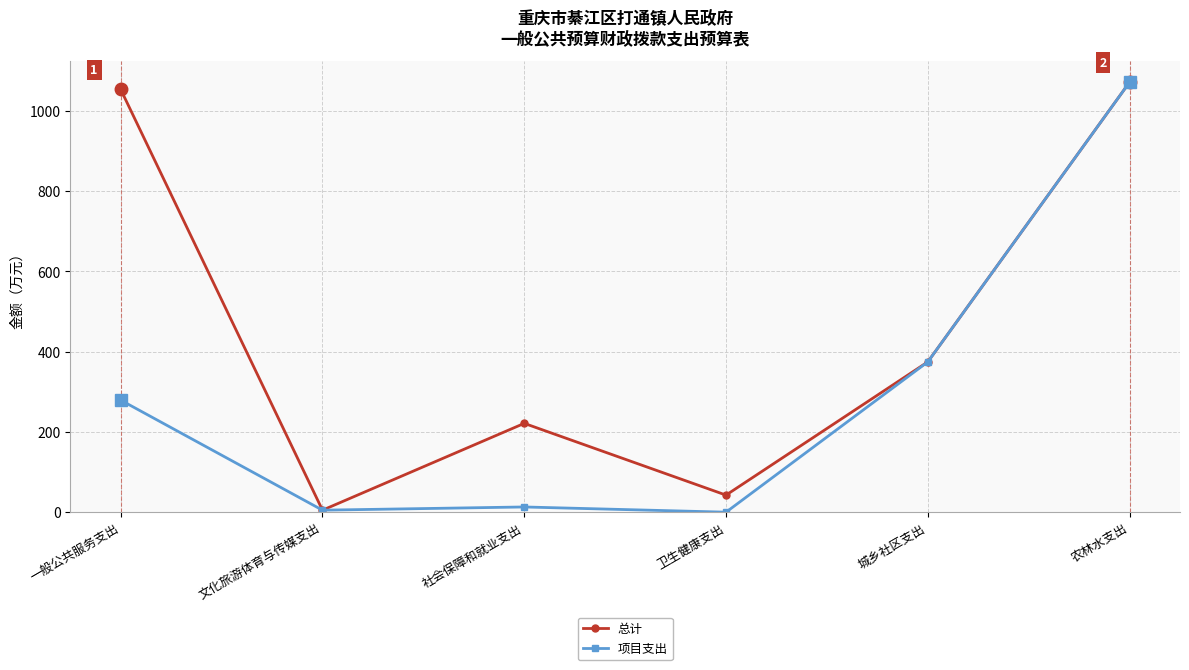

Where is the first local maximum for 总计?

社会保障和就业支出